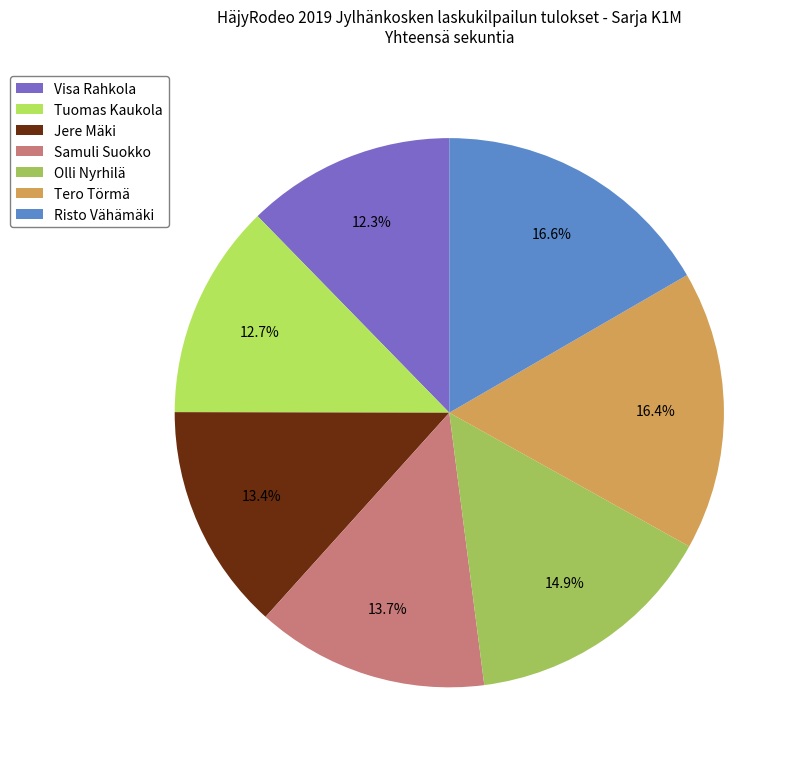

To the nearest percent, what percentage of the pie is Olli Nyrhilä?

15%